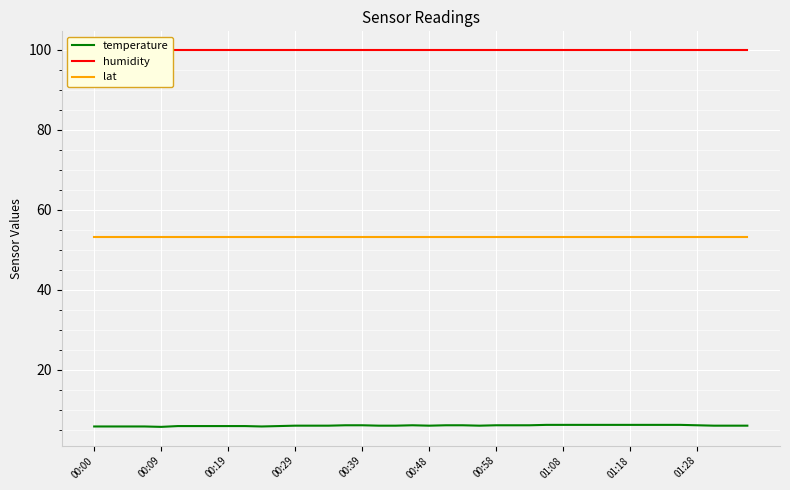

True or false: temperature and lat cross at least once.

False